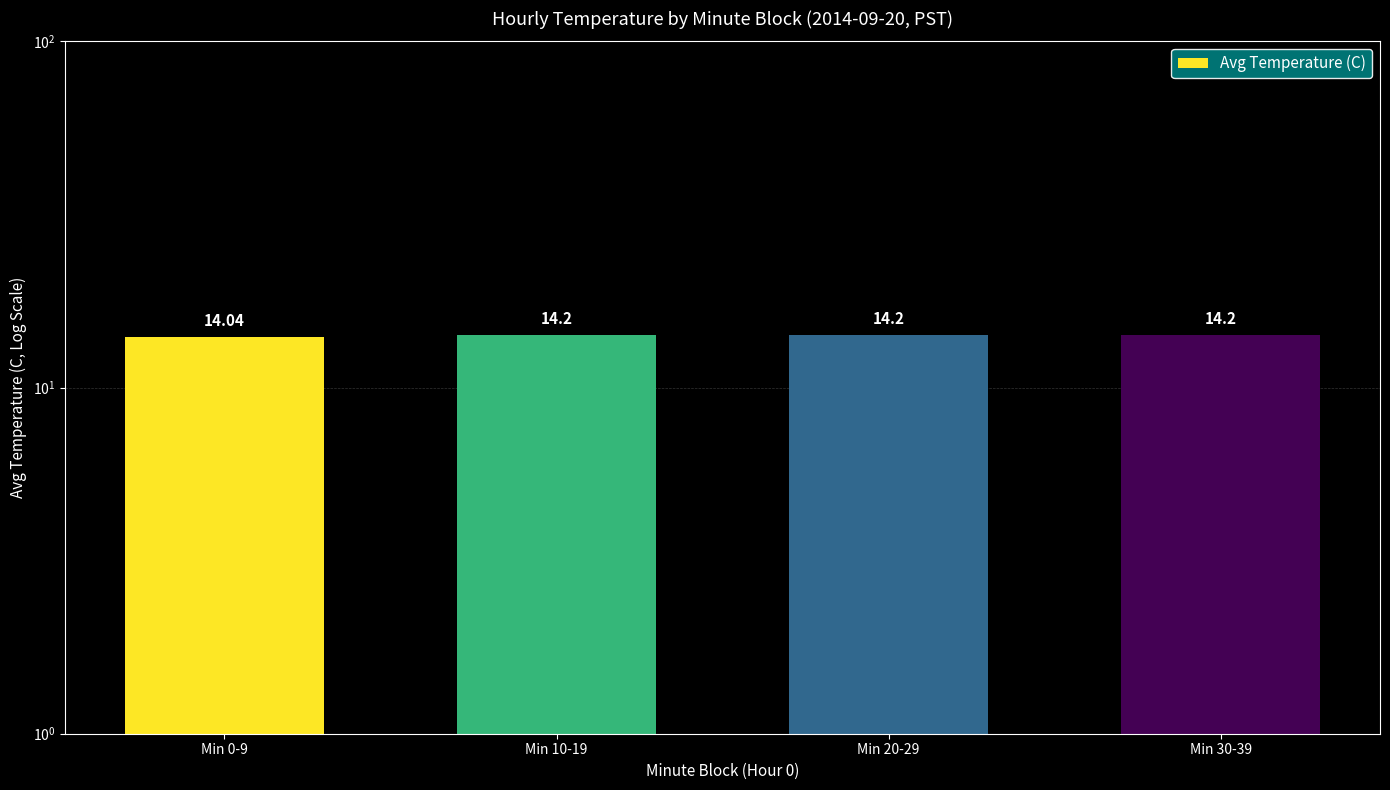

Does the chart contain stacked bars?

No